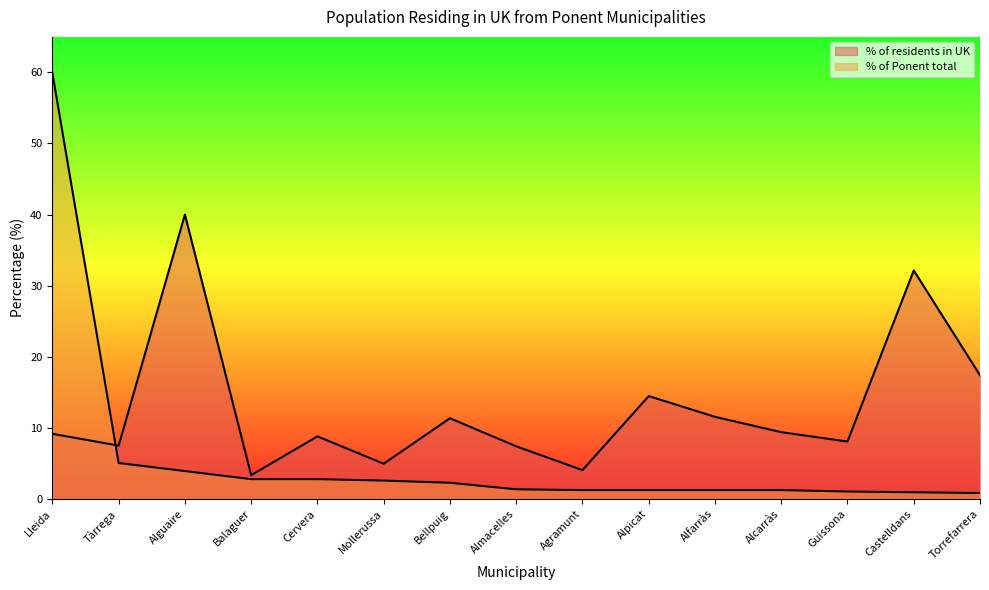

Does the chart have visible grid lines?

No